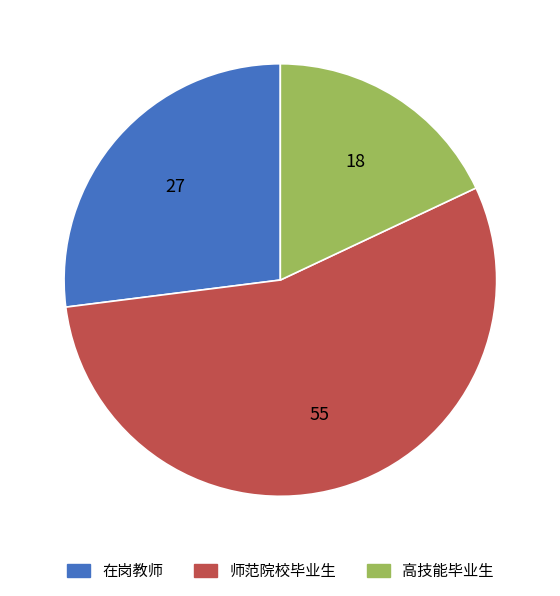

Is there a majority slice in this chart?

Yes